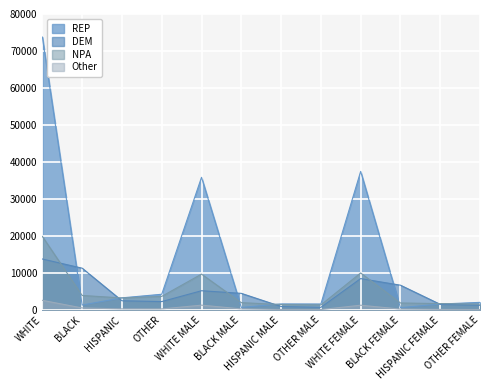

Reading left to right, list all the values displayed in this chart.

REP: WHITE=73764	BLACK=1341	HISPANIC=3284	OTHER=4252	WHITE MALE=35856	BLACK MALE=695	HISPANIC MALE=1637	OTHER MALE=1615	WHITE FEMALE=37458	BLACK FEMALE=637	HISPANIC FEMALE=1608	OTHER FEMALE=2062
DEM: WHITE=13778	BLACK=11305	HISPANIC=2493	OTHER=2273	WHITE MALE=5205	BLACK MALE=4499	HISPANIC MALE=941	OTHER MALE=717	WHITE FEMALE=8489	BLACK FEMALE=6705	HISPANIC FEMALE=1528	OTHER FEMALE=1267
NPA: WHITE=19882	BLACK=3930	HISPANIC=3254	OTHER=3675	WHITE MALE=9700	BLACK MALE=1986	HISPANIC MALE=1480	OTHER MALE=1365	WHITE FEMALE=10009	BLACK FEMALE=1896	HISPANIC FEMALE=1731	OTHER FEMALE=1591
Other: WHITE=2608	BLACK=555	HISPANIC=303	OTHER=294	WHITE MALE=1307	BLACK MALE=302	HISPANIC MALE=133	OTHER MALE=117	WHITE FEMALE=1292	BLACK FEMALE=250	HISPANIC FEMALE=165	OTHER FEMALE=133